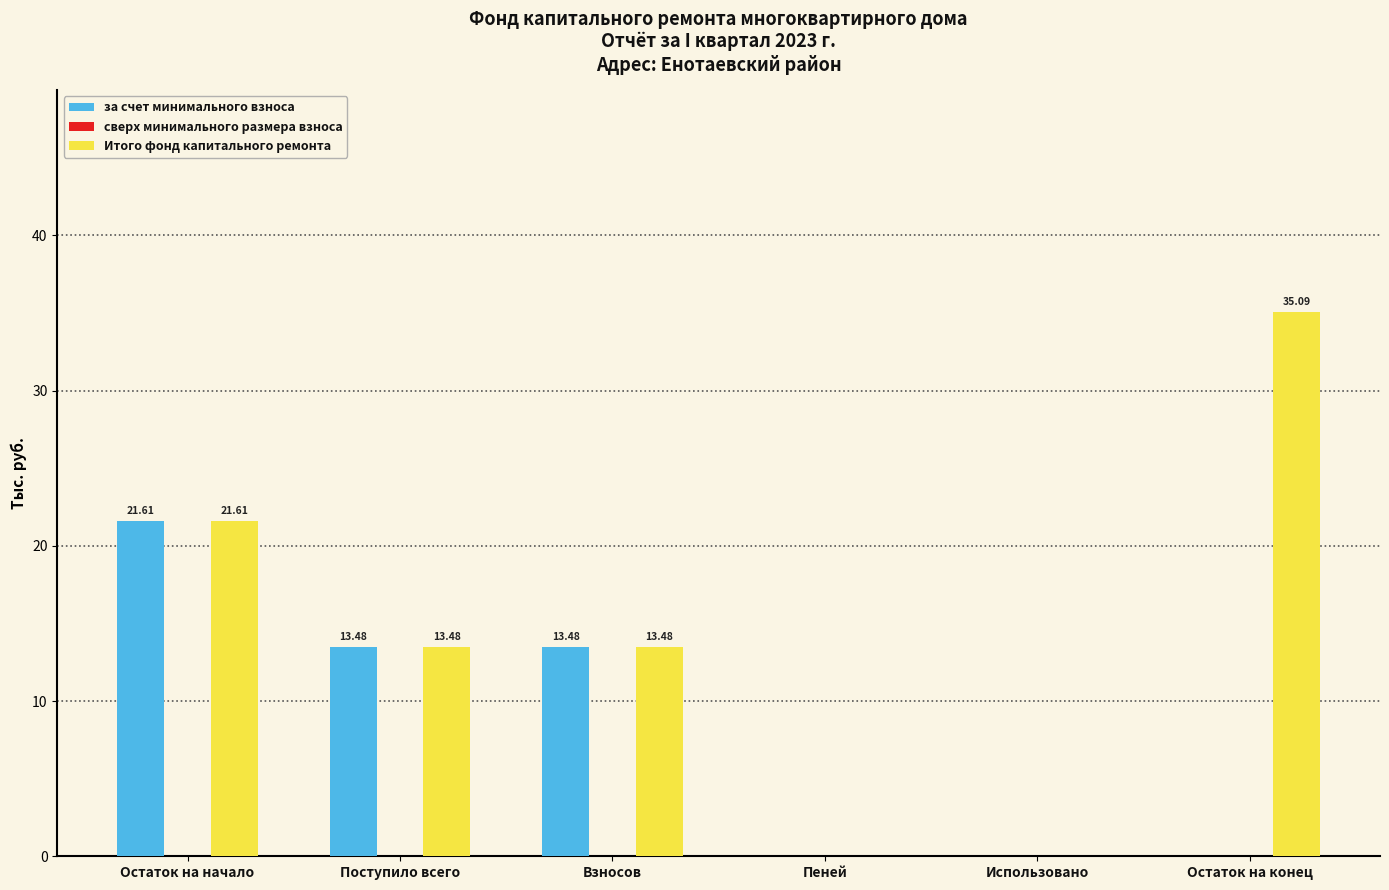

Which series has the largest total across all categories?

Итого фонд капитального ремонта